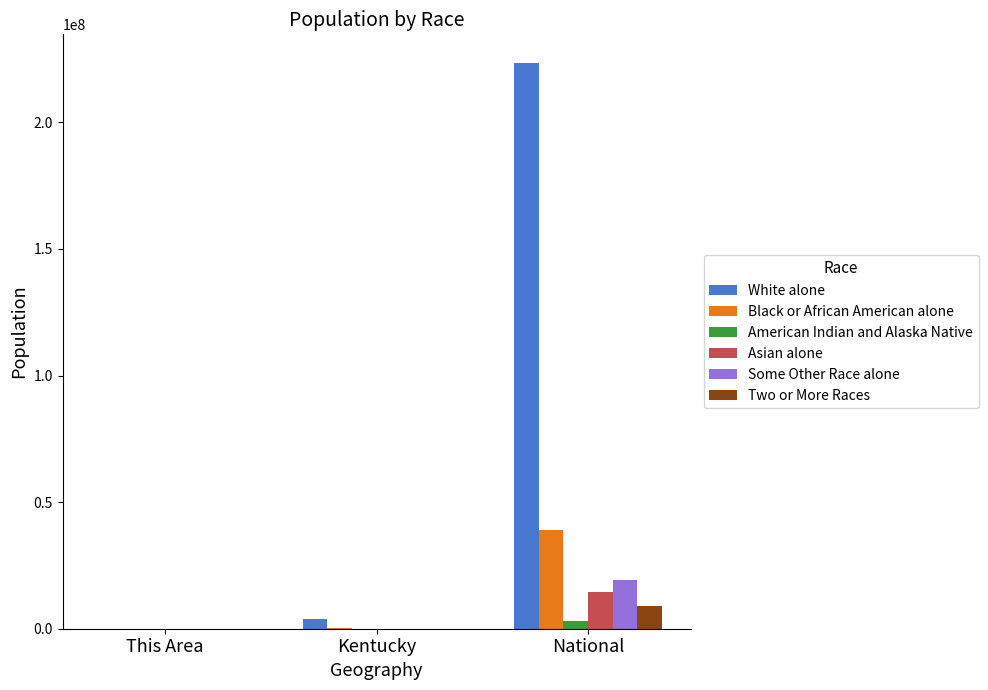

Where is Two or More Races nearest to the value 4504538?

Kentucky